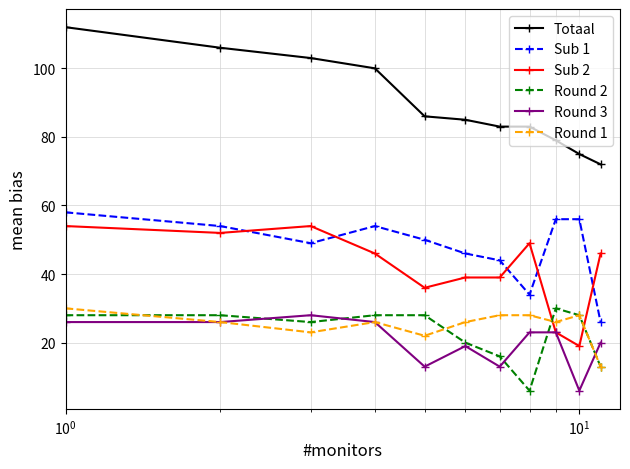

True or false: Sub 2 and Round 1 intersect in this chart.

True